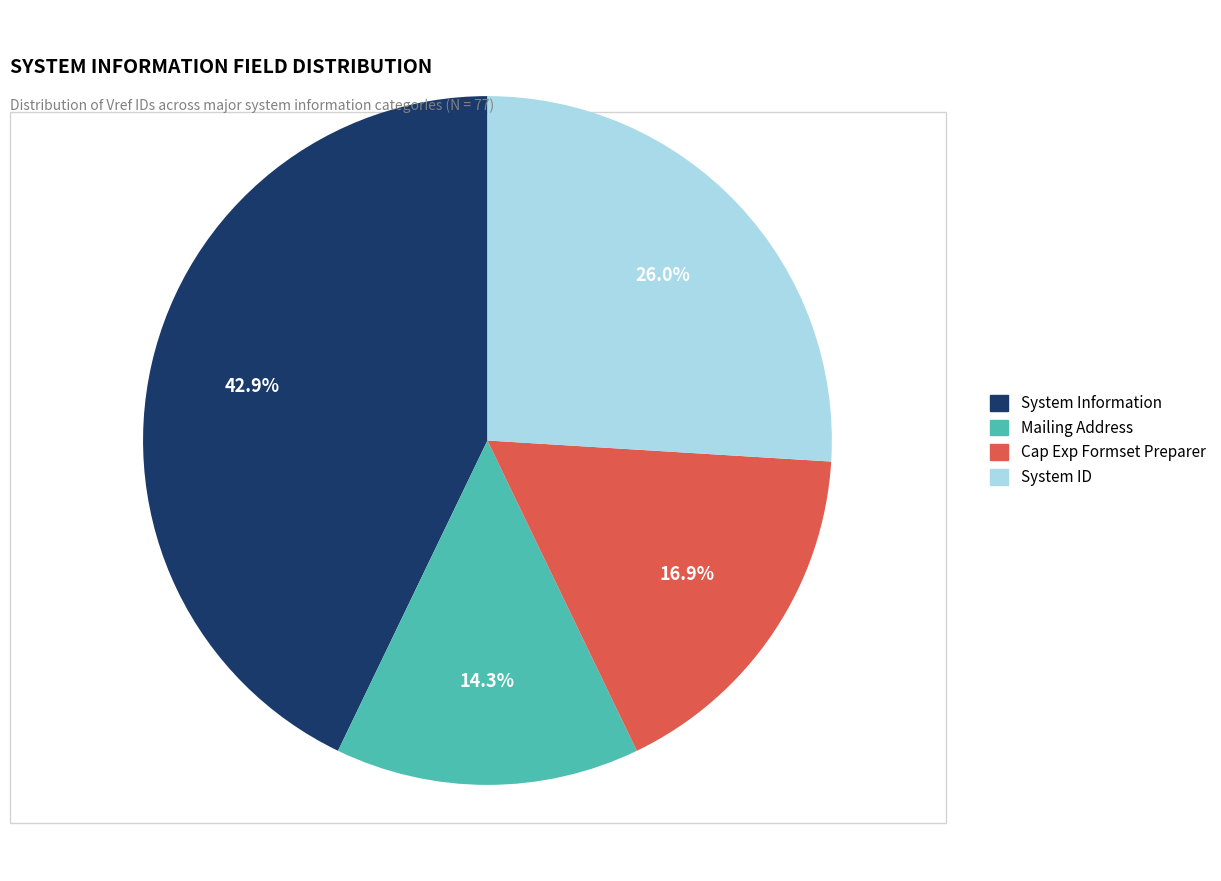

Does System ID account for over 50% of the chart?

No